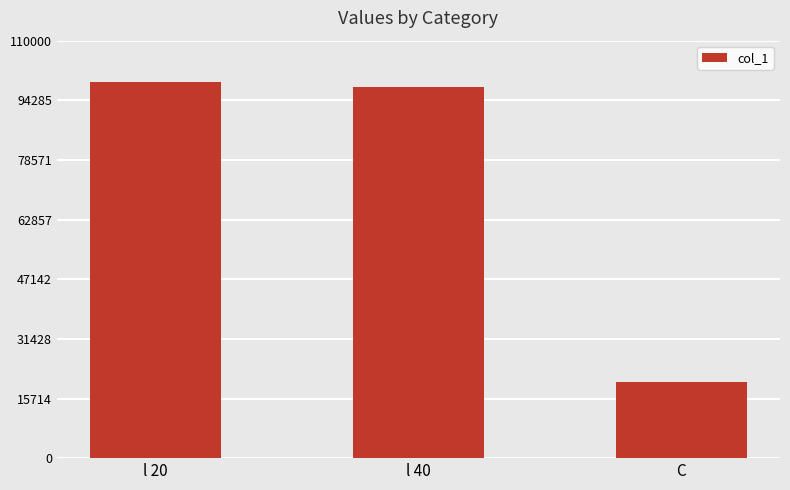

Reading right to left, list all the values displayed in this chart.

C=20000	l 40=97870	l 20=99169